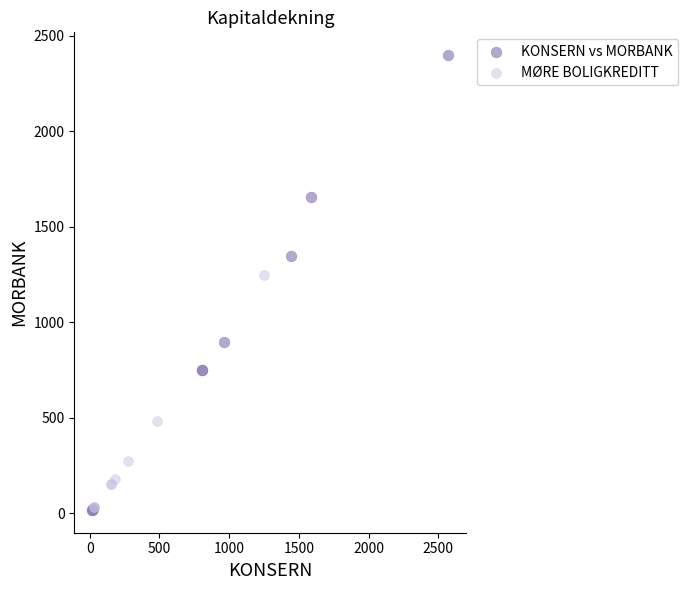

Which series has the largest Y range (max minus min)?

KONSERN vs MORBANK